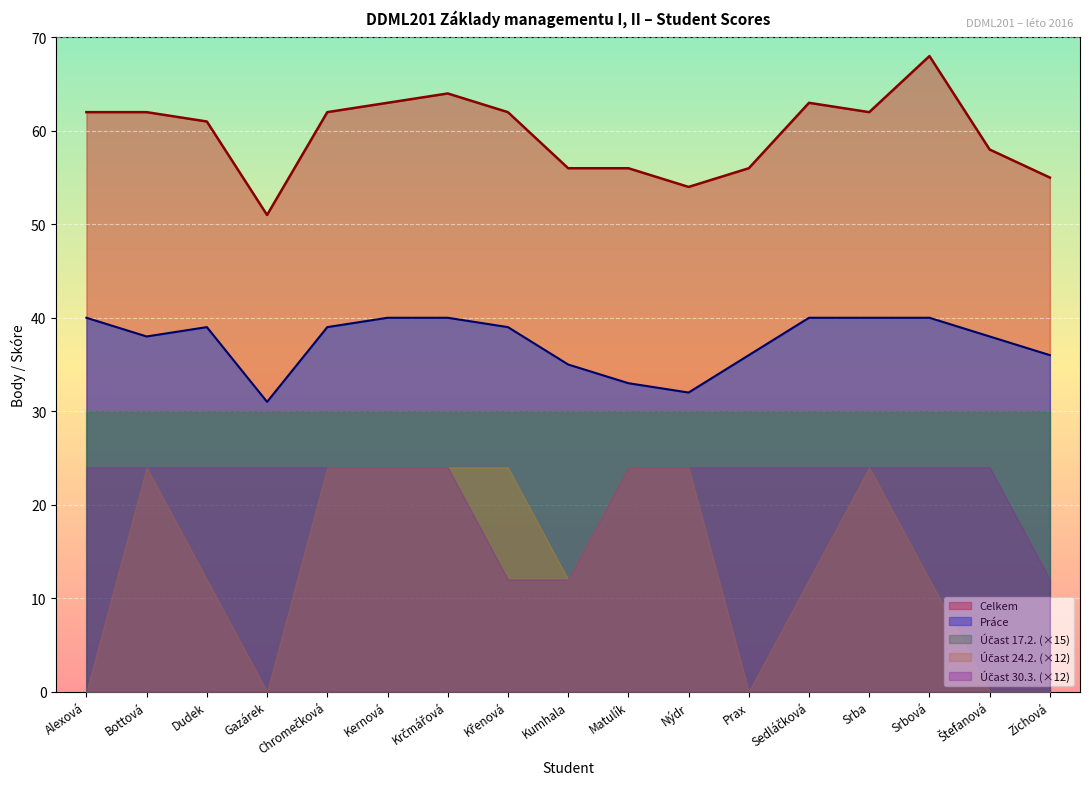

How many data points does each series have?

17